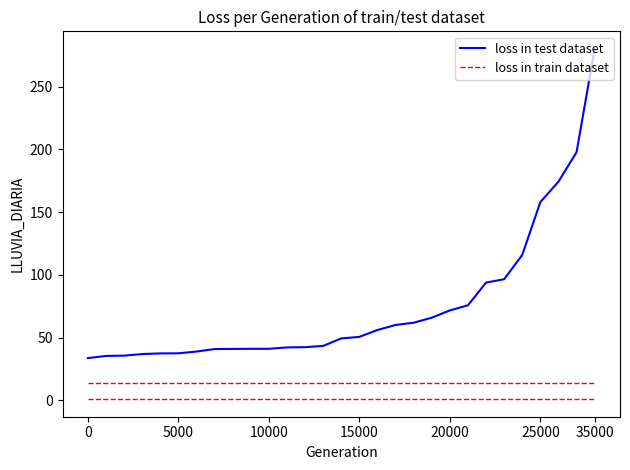

What are all the series names shown in the legend?

loss in test dataset, loss in train dataset